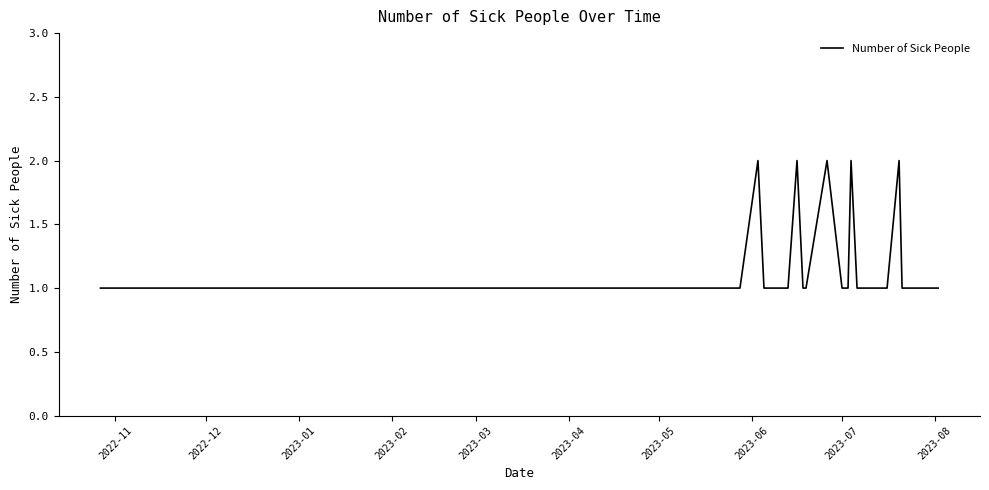

Does the chart have visible grid lines?

No